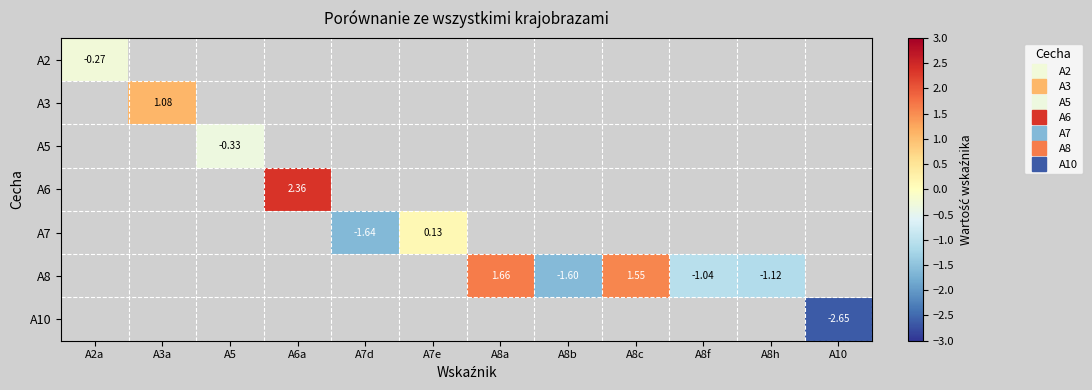

What is the maximum value for A2?

-0.3